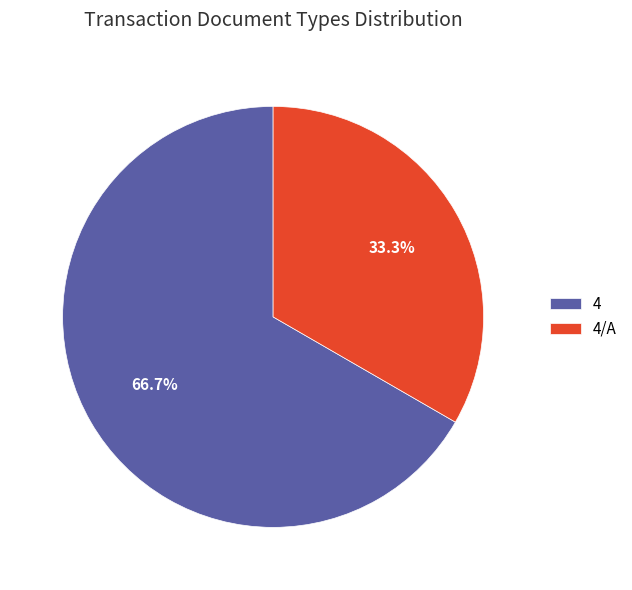

Count the number of slices in the pie.

2